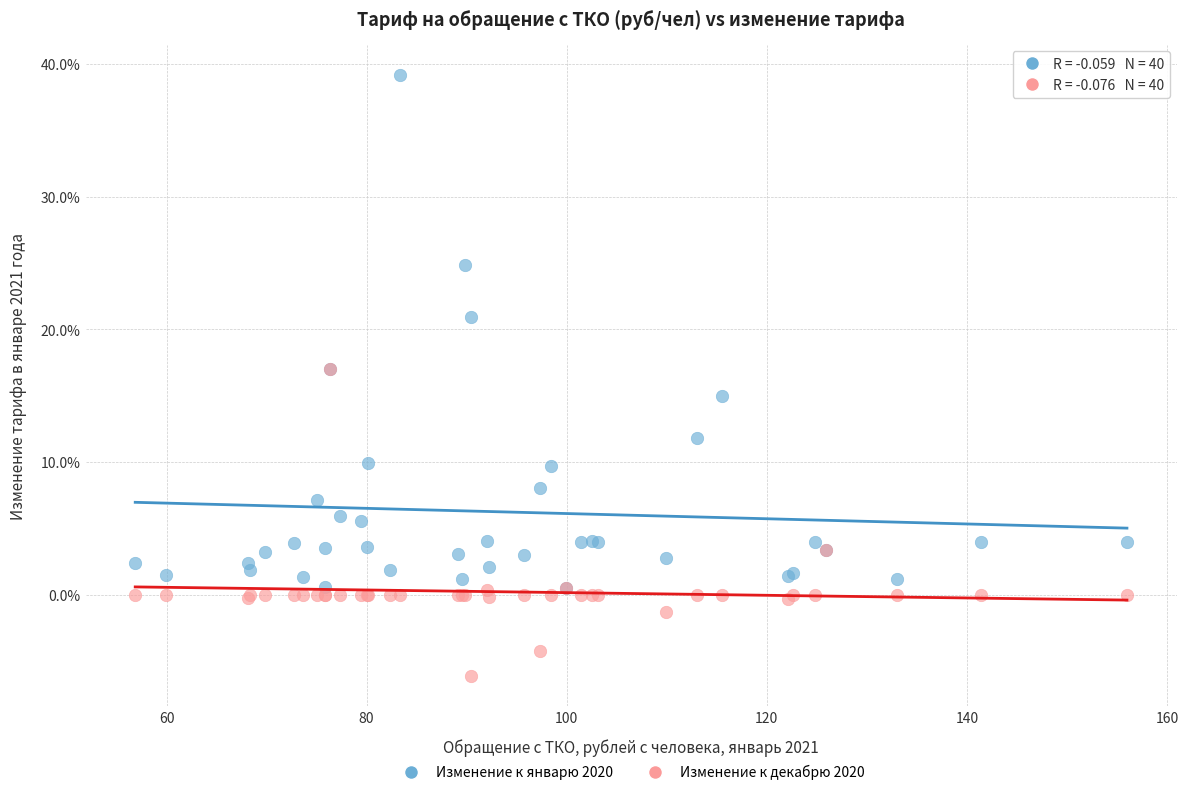

What are all the series names shown in the legend?

Изменение к январю 2020, Изменение к декабрю 2020